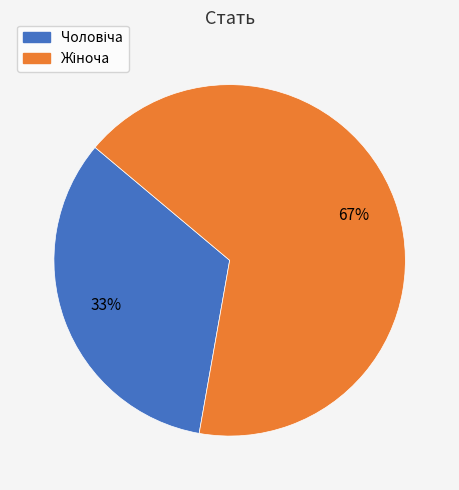

Is there any slice that represents more than half of the pie?

Yes